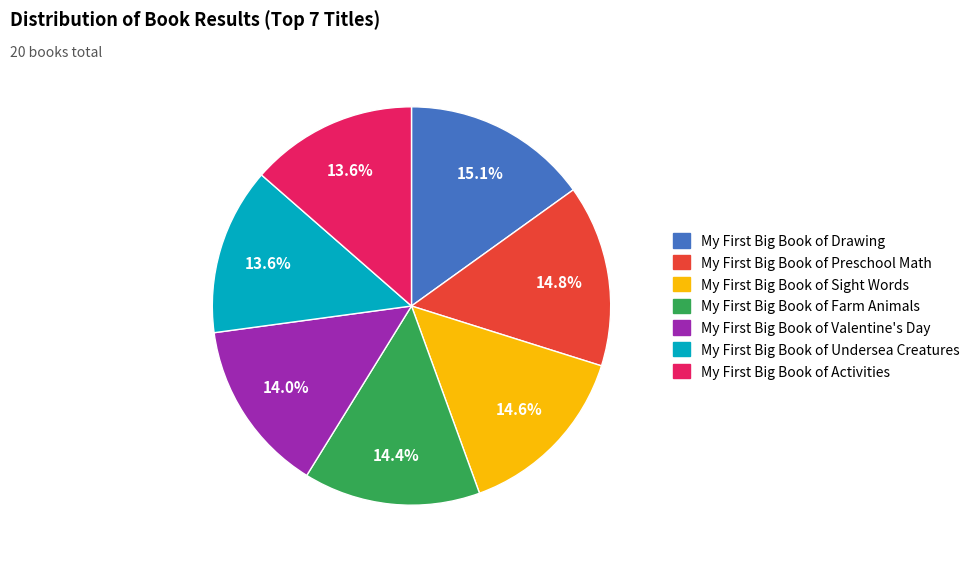

Count the number of slices in the pie.

7